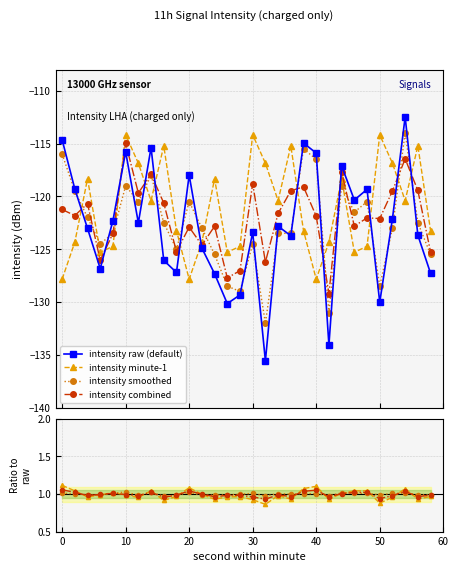

At which category does minute1 reach its first local valley?

6